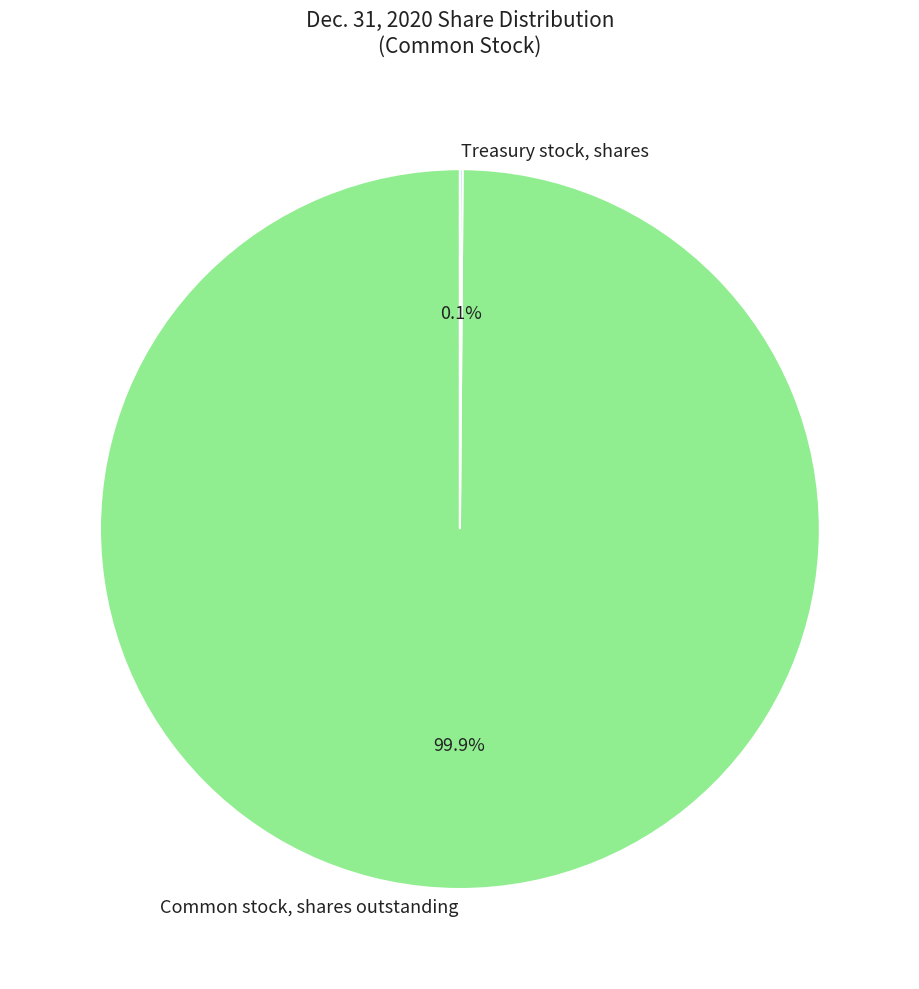

Which category accounts for the majority?

Common stock, shares outstanding